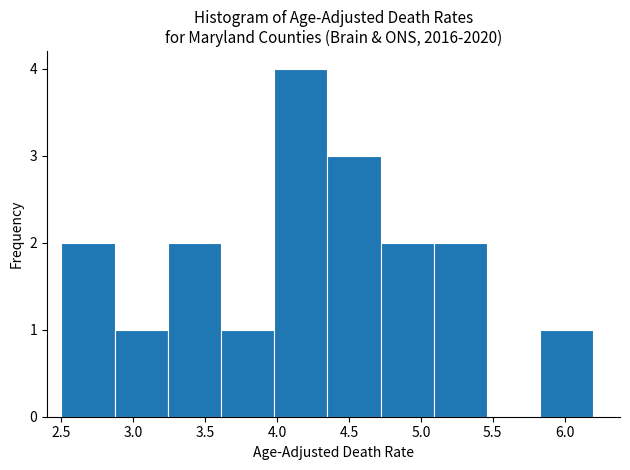

Over which range of the x-axis is the bar tallest?

3.98 to 4.35